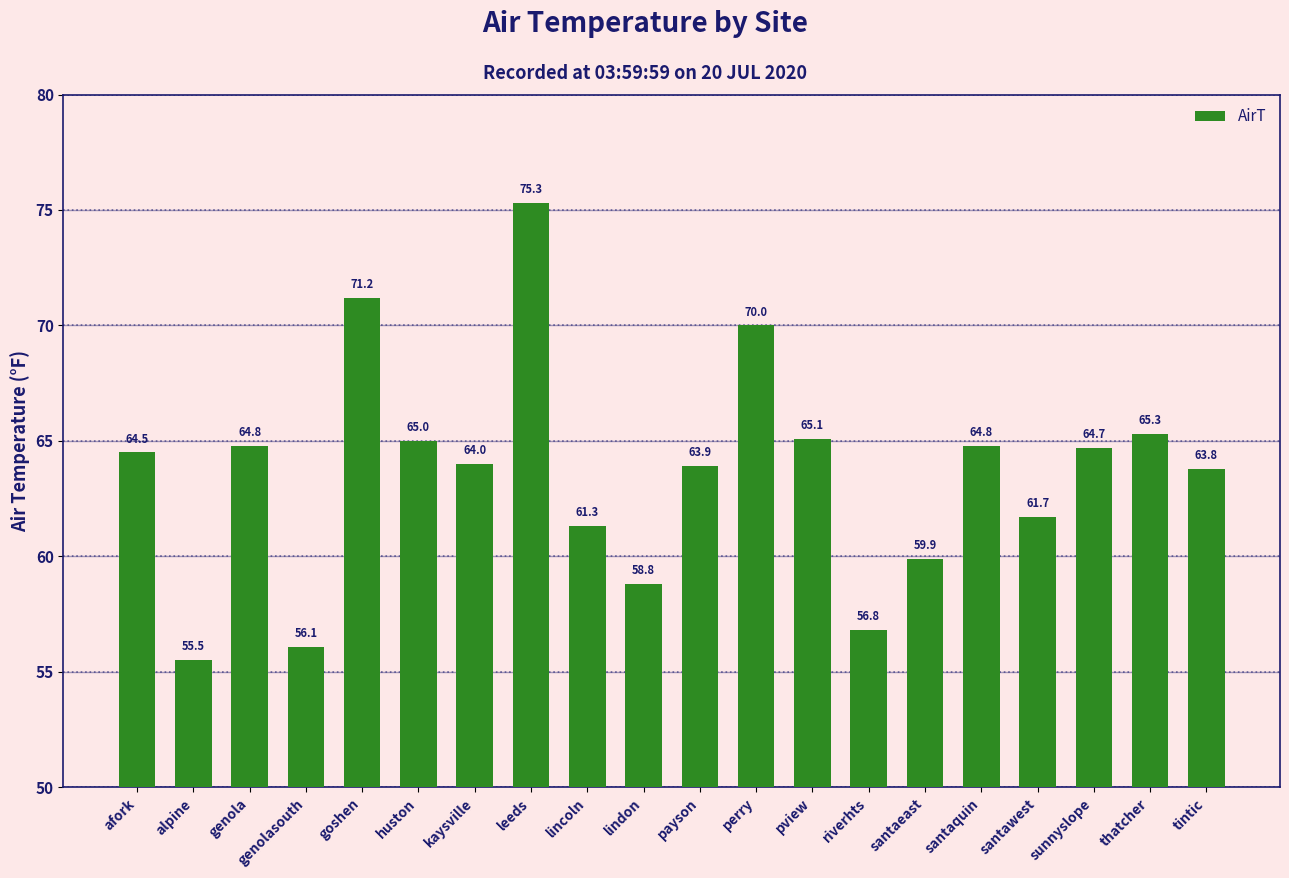

Reading left to right, list all the values displayed in this chart.

64.5	55.5	64.8	56.1	71.2	65.0	64.0	75.3	61.3	58.8	63.9	70.0	65.1	56.8	59.9	64.8	61.7	64.7	65.3	63.8